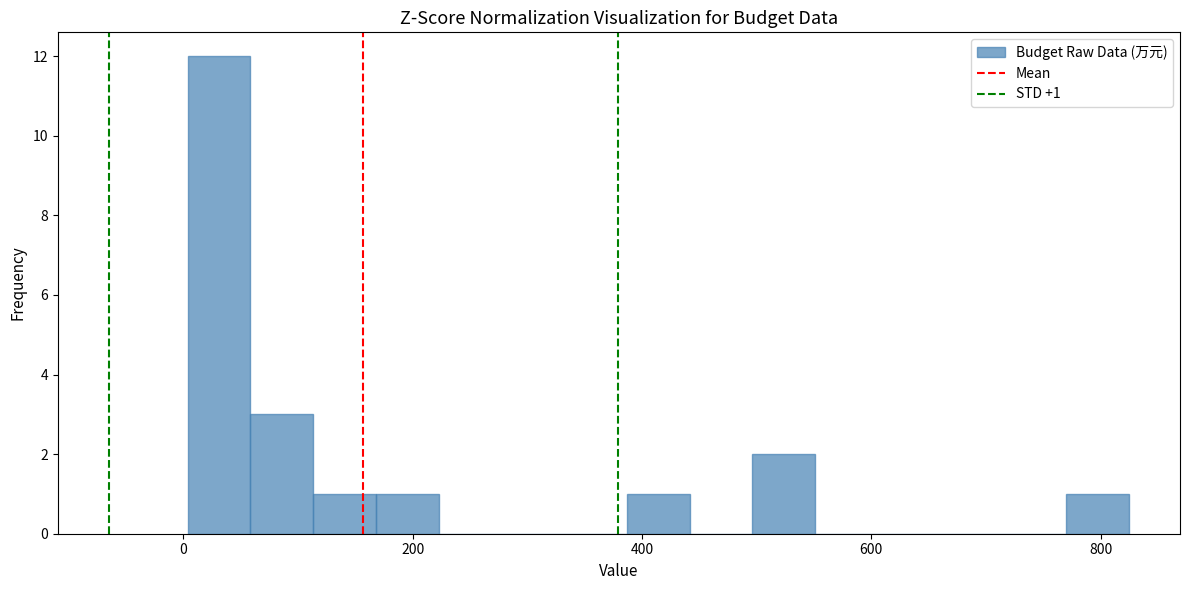

Around what value on the x-axis is the tallest bar? Give the approximate position of its centre, as read against the axis.

40